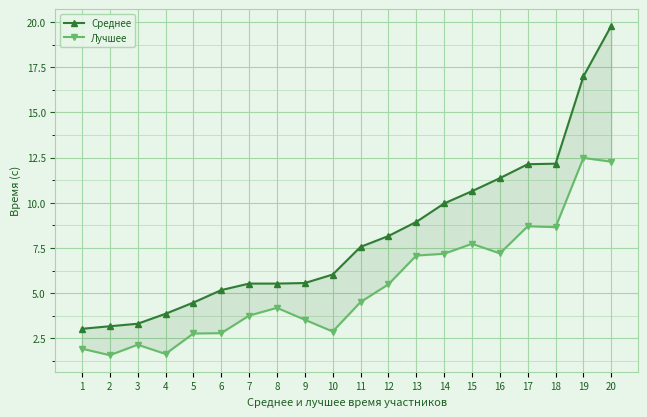

Which category has the lowest value in the Среднее series?

1